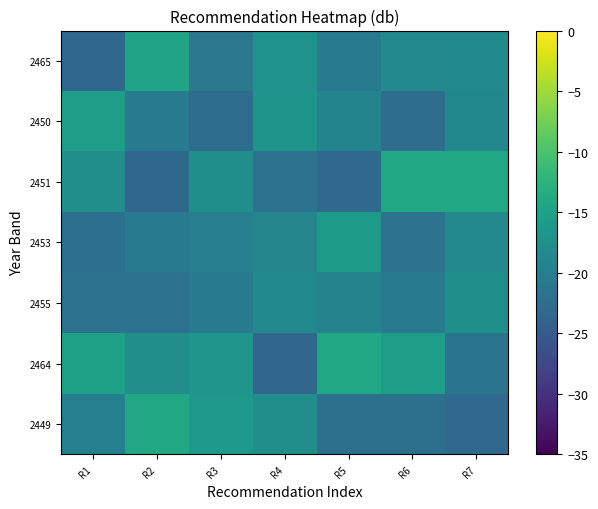

What is the total value across all series at R7?

-131.6